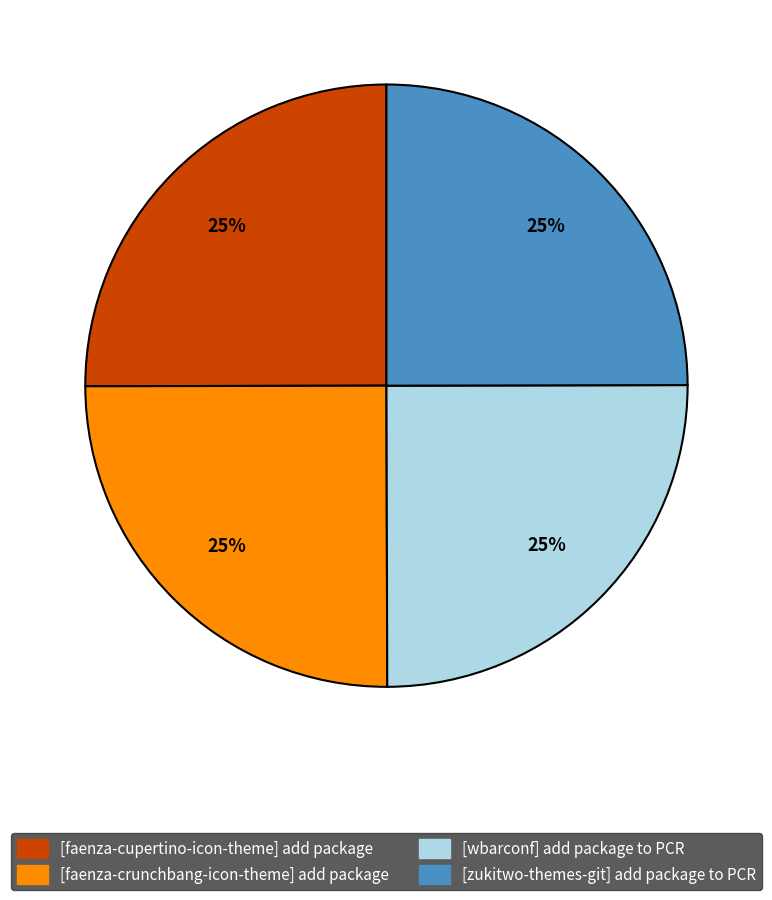

True or false: [faenza-cupertino-icon-theme] add package accounts for 25% of the total.

True